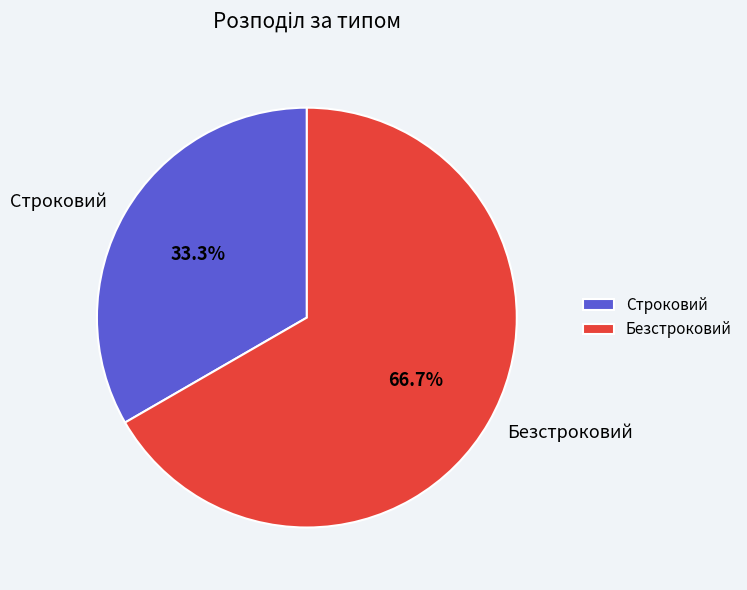

How many slices are in this pie chart?

2